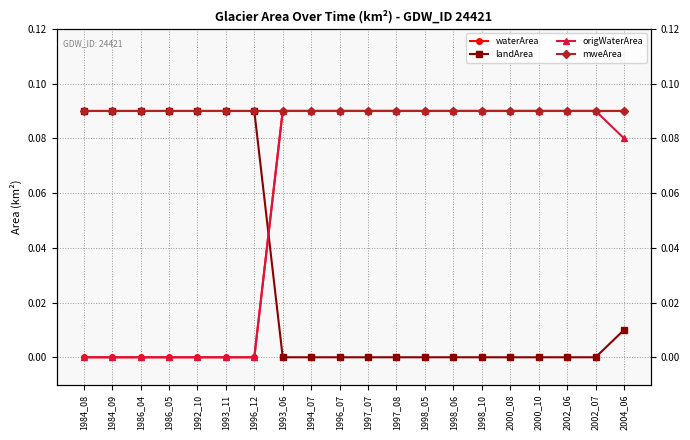

True or false: landArea has a value of 0.1 at 1984_08.

True